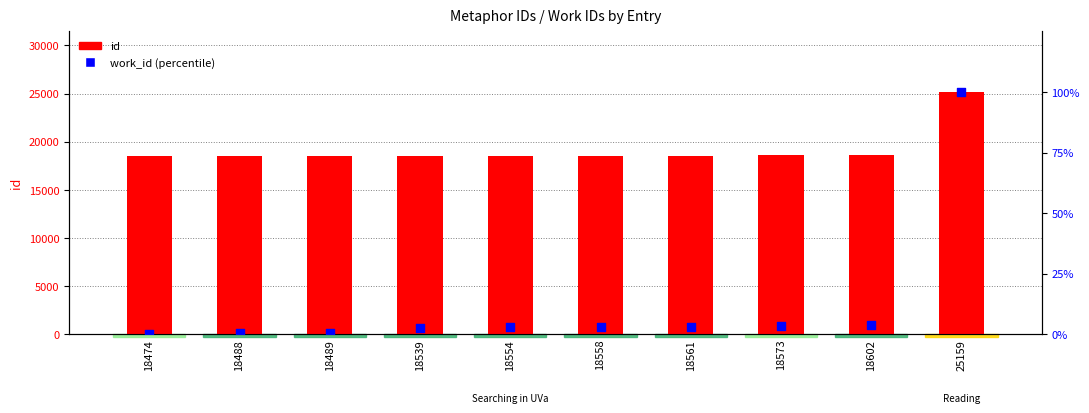

Which series reaches the minimum Y coordinate?

work_id (percentile)